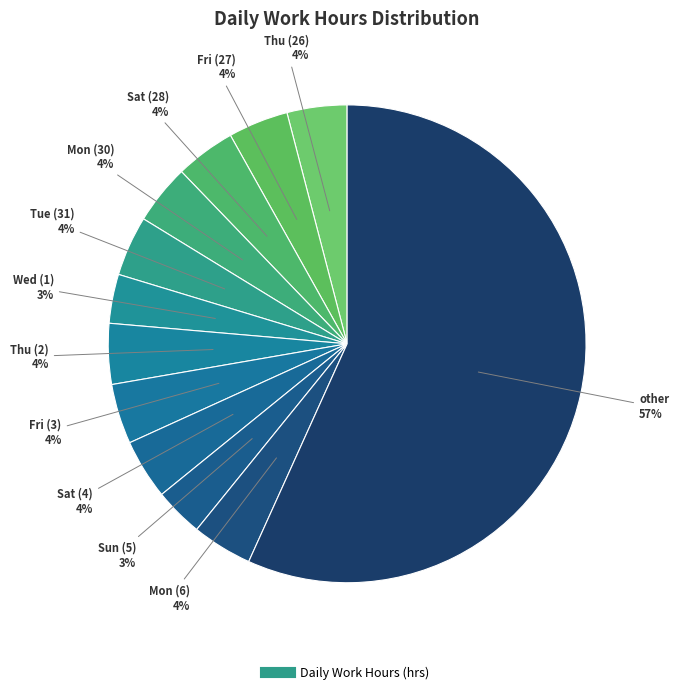

Which slice is the largest?

other